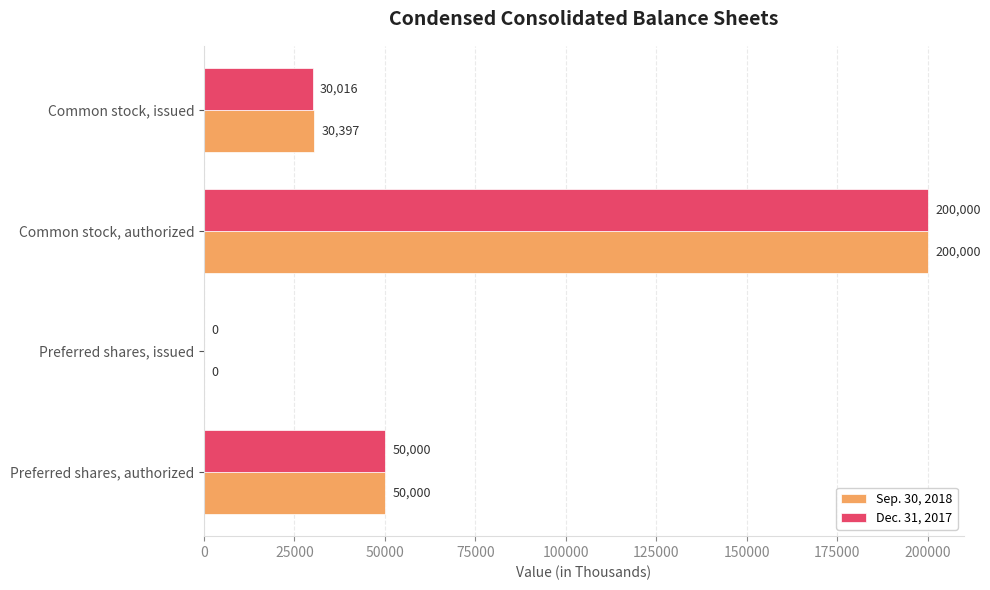

What is the total value across all series at Common stock, issued?

60413